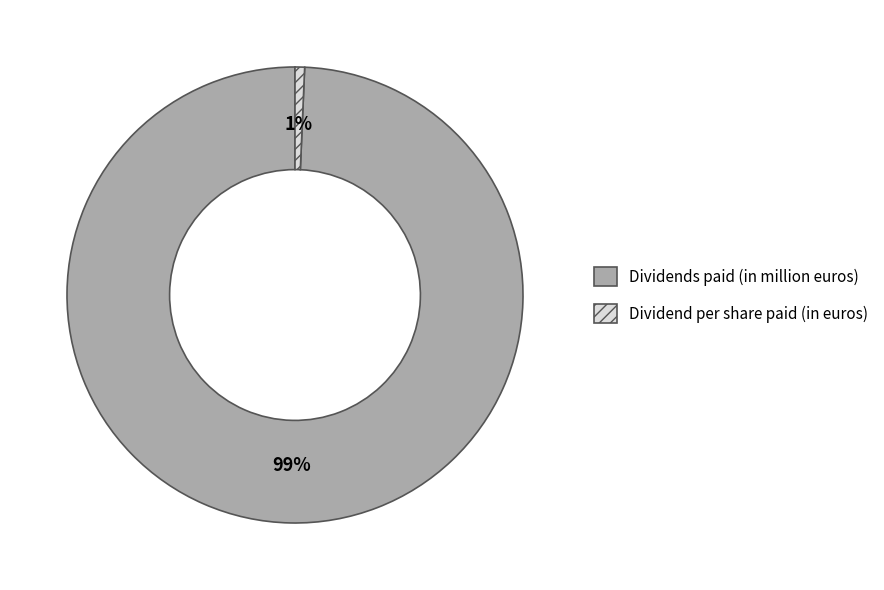

Which has a higher value, Dividends paid (in million euros) or Dividend per share paid (in euros)?

Dividends paid (in million euros)